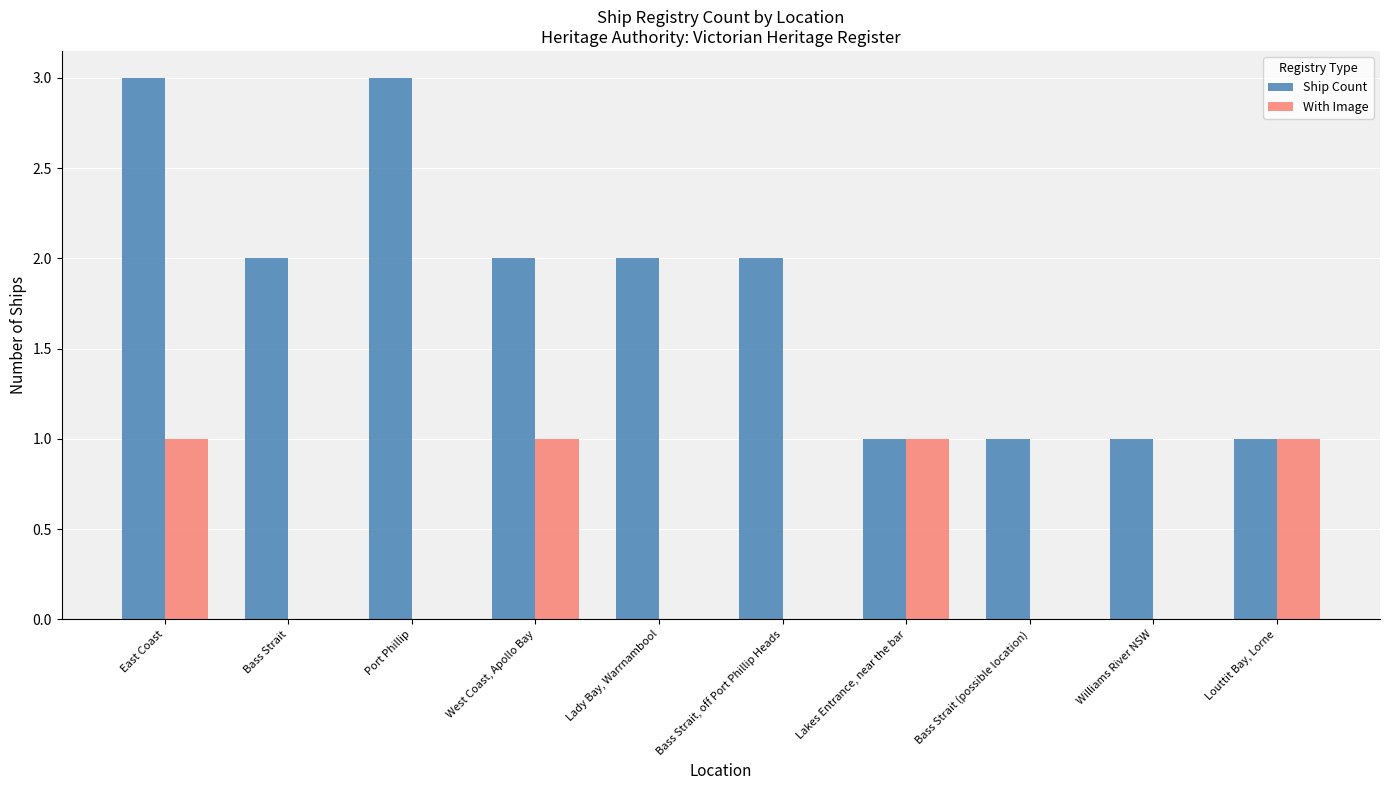

Which series has the largest total across all categories?

Ship Count